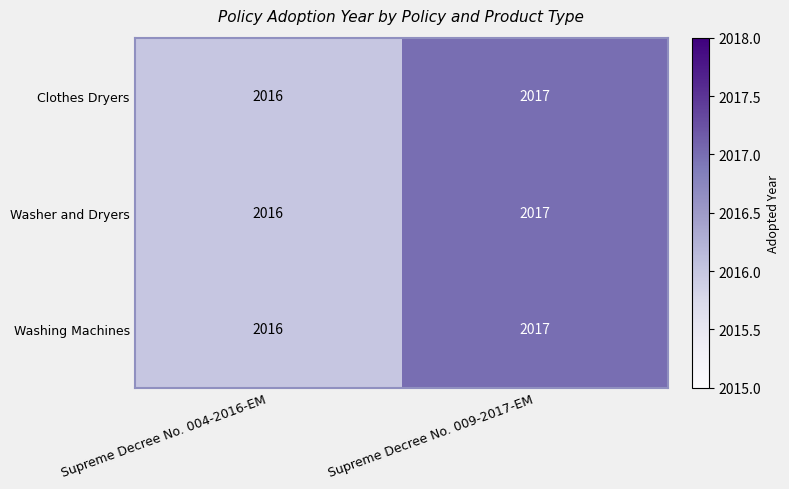

Where is Clothes Dryers nearest to the value 2016?

Supreme Decree No. 004-2016-EM